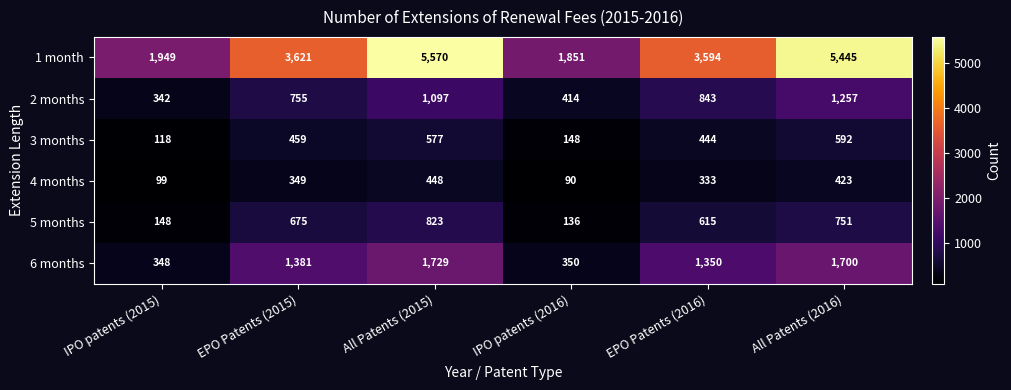

The 6 months series shows 348 at IPO patents (2015). True or false?

True